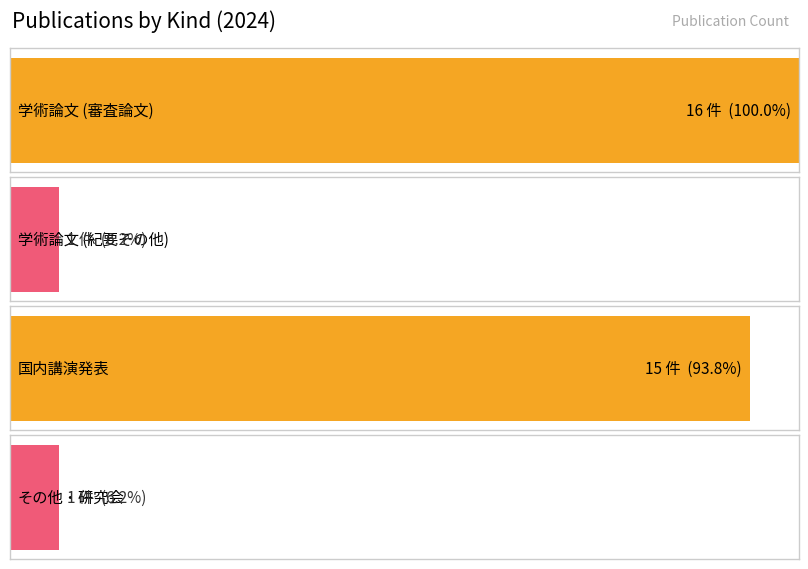

Reading left to right, extract all data points from this chart.

16	1	15	1